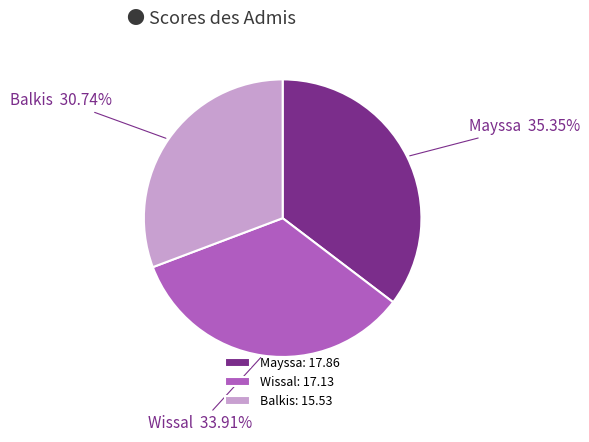

What percentage is the Wissal slice, to the nearest percent?

34%